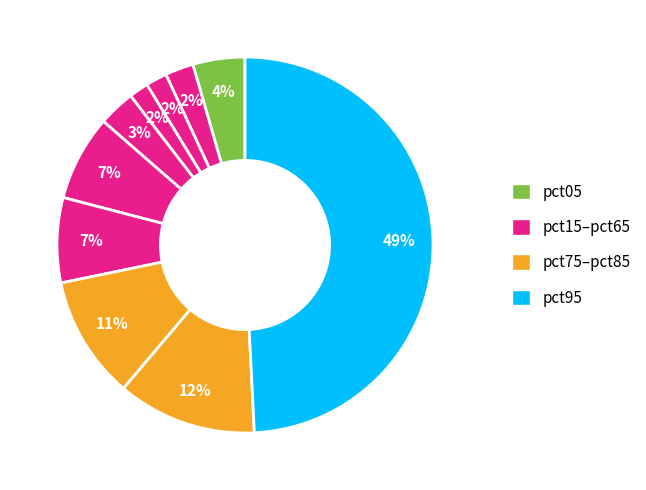

How many slices are in this pie chart?

10